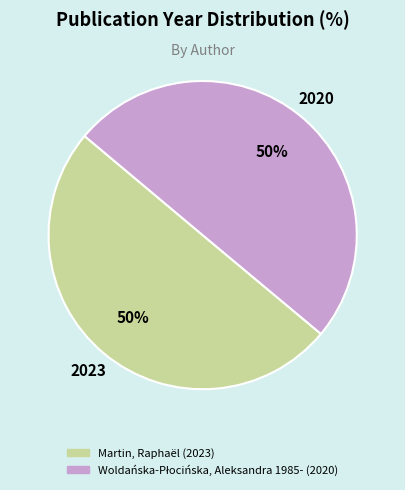

To the nearest percent, what percentage of the pie is Martin, Raphaël?

50%